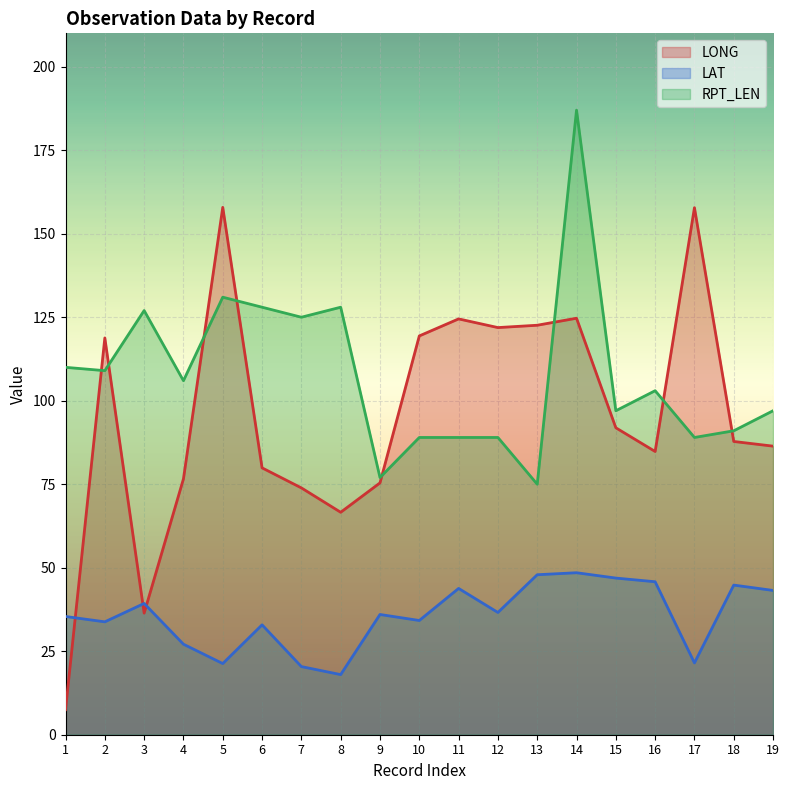

Which series ends up on top after the final intersection of LONG and RPT_LEN?

RPT_LEN